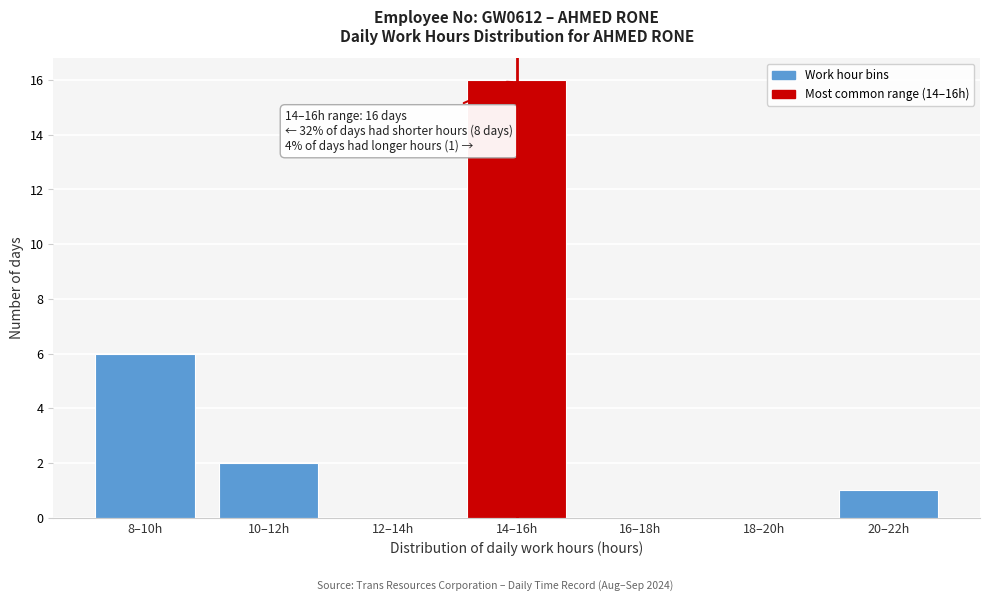

Reading left to right, extract all data points from this chart.

8–10h=6	10–12h=2	12–14h=0	14–16h=16	16–18h=0	18–20h=0	20–22h=1